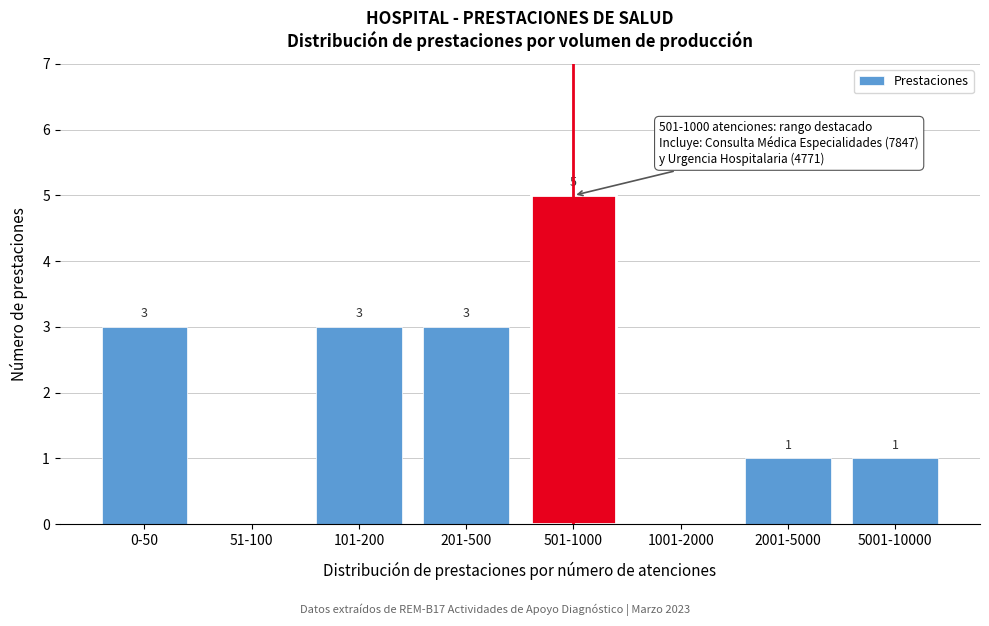

Reading left to right, transcribe all the data shown in this chart.

0-50=3	51-100=0	101-200=3	201-500=3	501-1000=5	1001-2000=0	2001-5000=1	5001-10000=1